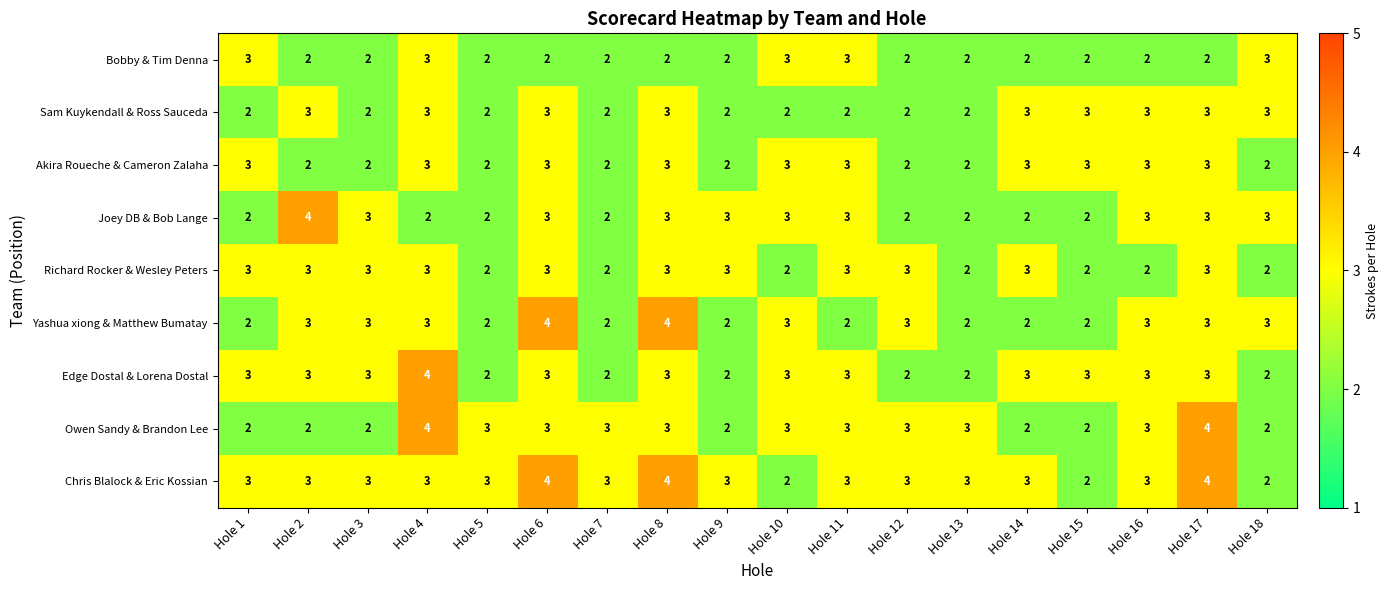

What is the spread (max minus min) of values at Hole 12?

1